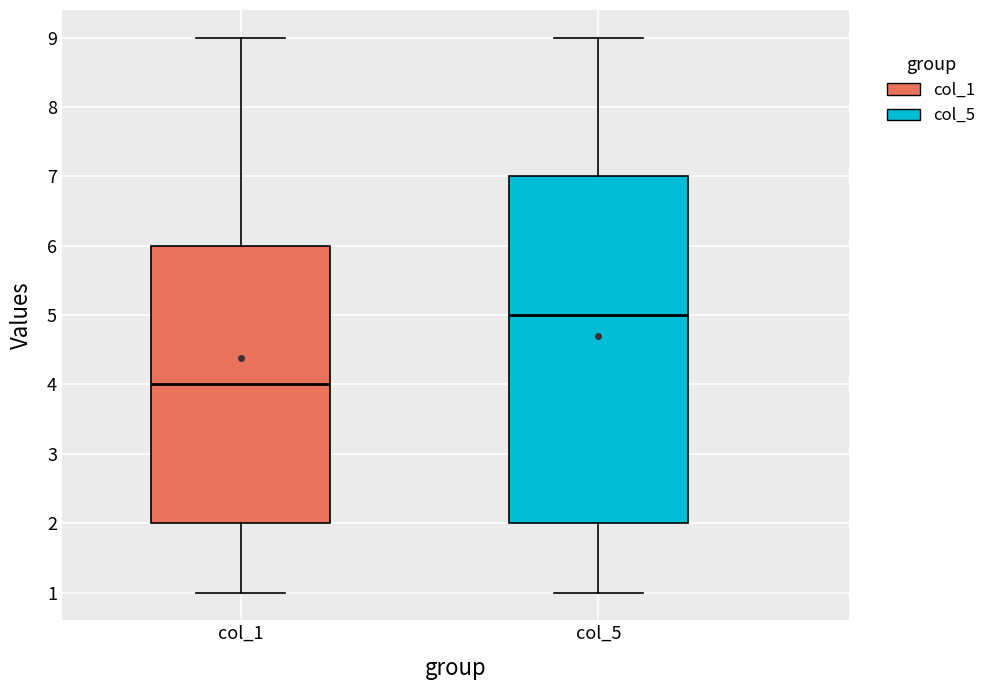

Reading left to right, transcribe this box plot: for each box, give where its median line is, the range the box spans, and where its two whiskers end, as read against the y-axis. The values are not printed on the chart, so give them approximately, as read against the axis.

col_1: median 4, box 2 to 6, whiskers 1 to 9
col_5: median 5, box 2 to 7, whiskers 1 to 9